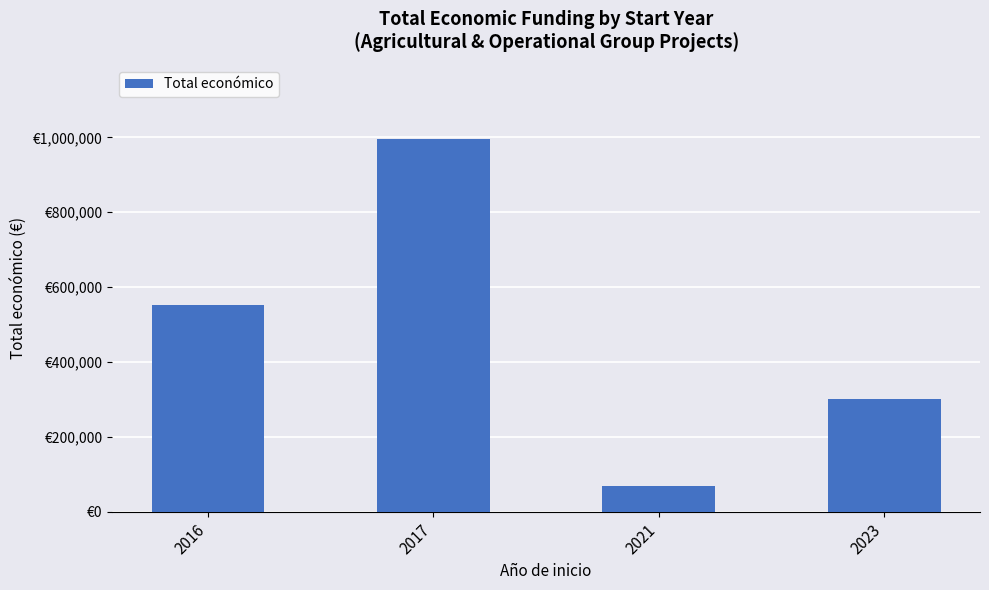

Does the chart contain stacked bars?

No